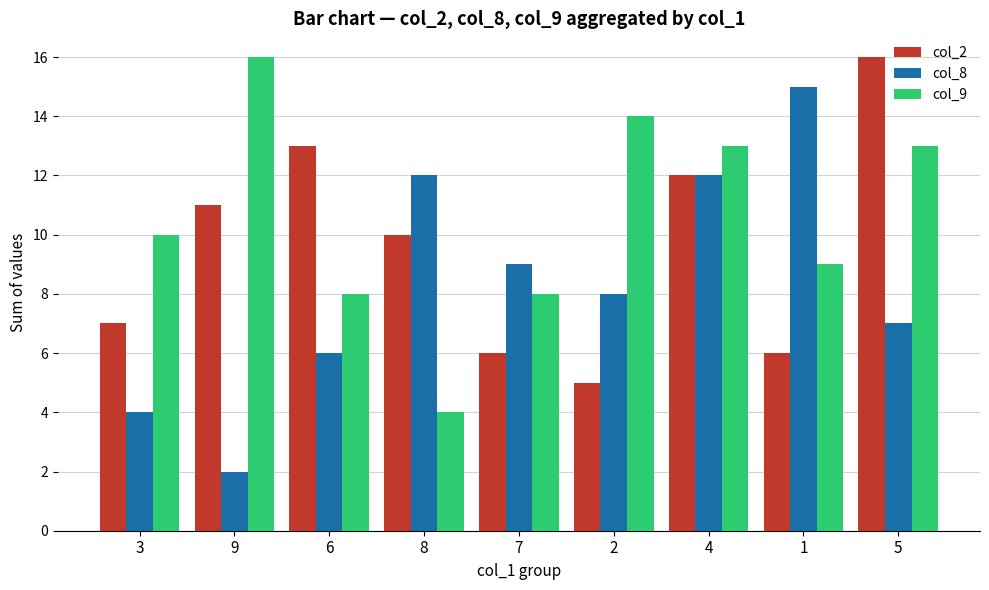

Reading left to right, list all the values displayed in this chart.

col_2: 3=7	9=11	6=13	8=10	7=6	2=5	4=12	1=6	5=16
col_8: 3=4	9=2	6=6	8=12	7=9	2=8	4=12	1=15	5=7
col_9: 3=10	9=16	6=8	8=4	7=8	2=14	4=13	1=9	5=13